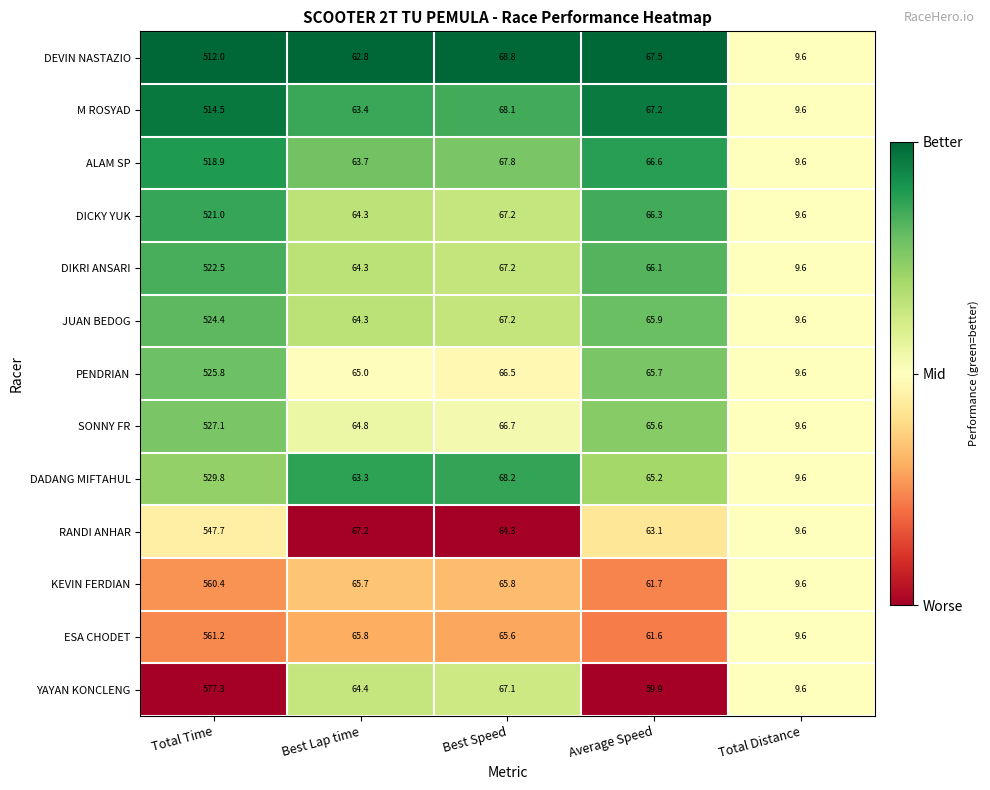

Rank the series at Average Speed from lowest to highest value.

YAYAN KONCLENG, ESA CHODET, KEVIN FERDIAN, RANDI ANHAR, DADANG MIFTAHUL, SONNY FR, PENDRIAN, JUAN BEDOG, DIKRI ANSARI, DICKY YUK, ALAM SP, M ROSYAD, DEVIN NASTAZIO